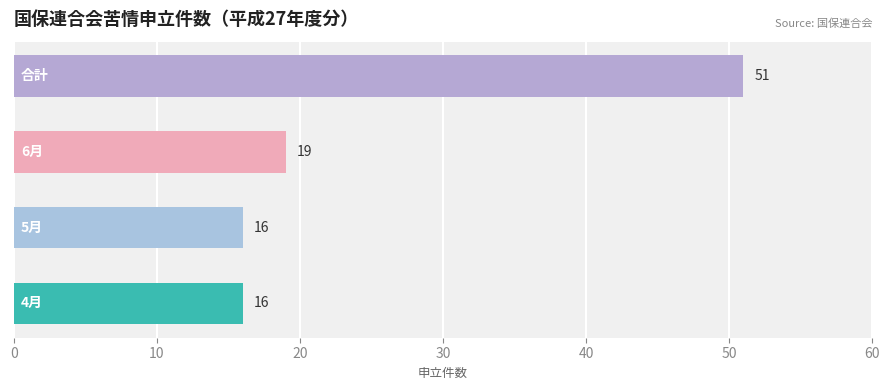

Are the bars grouped side by side (vs. stacked)?

No